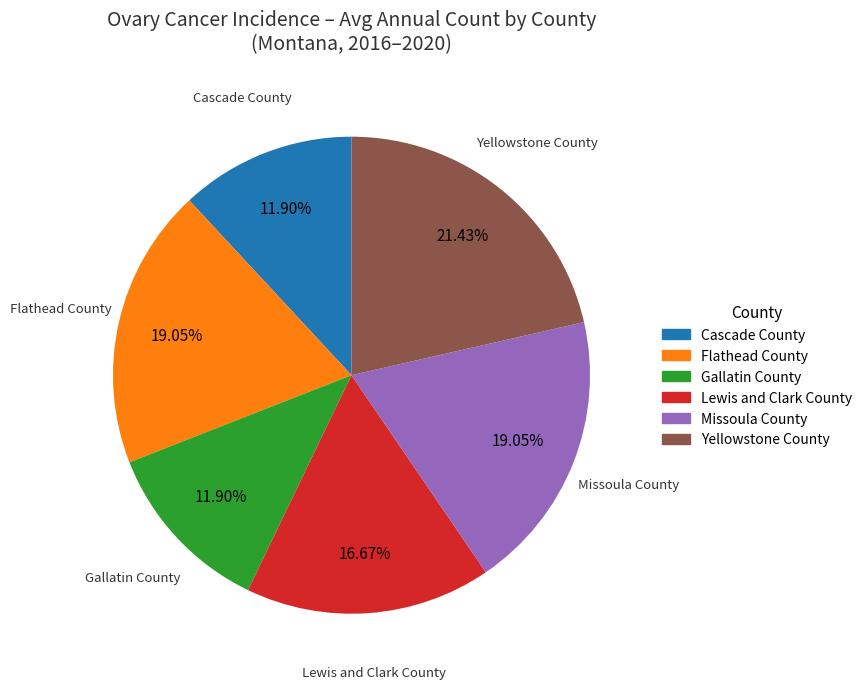

To the nearest percent, what is the difference between the largest and smallest slice percentages?

10%